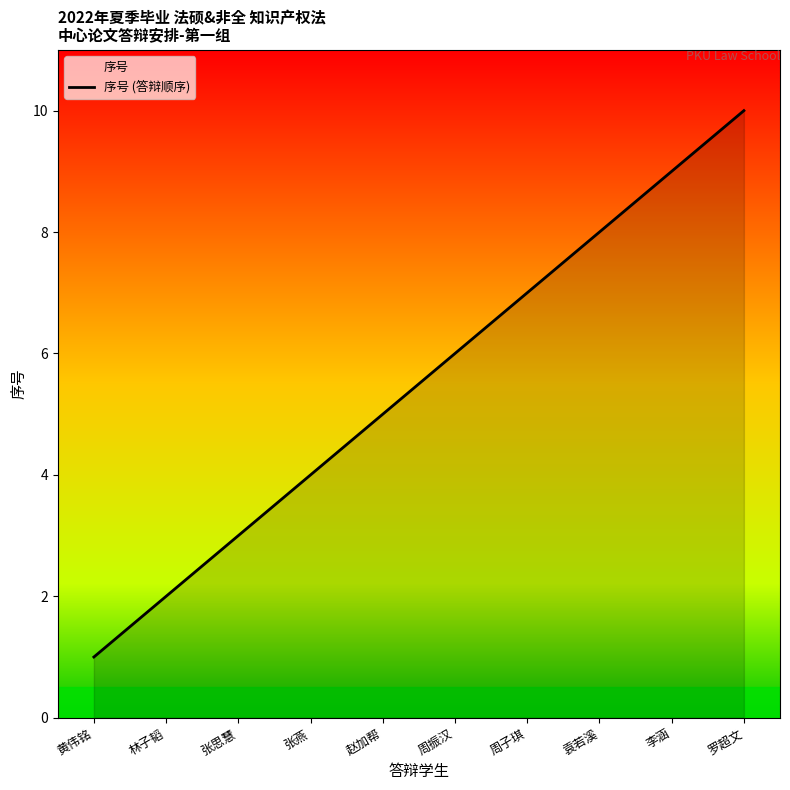

Read the value at 赵加帮.

5